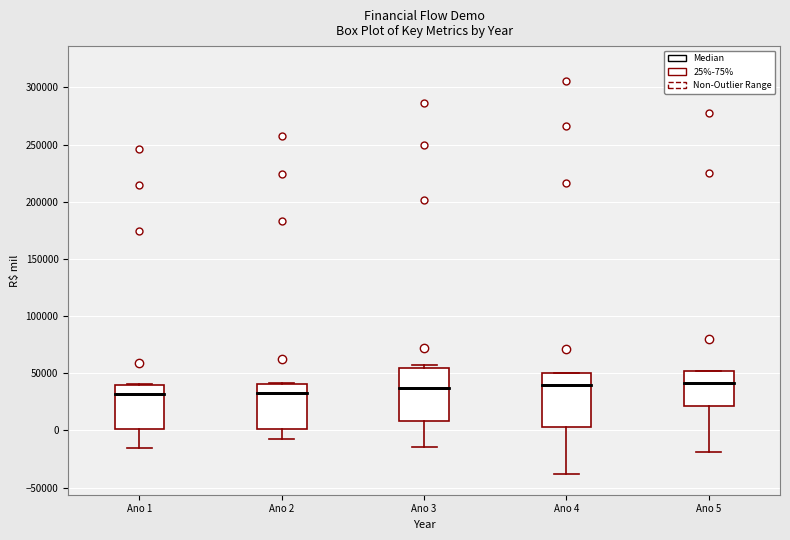

Where is the upper edge of the box for Ano 2 on the y-axis? The values are not printed on the chart, so give them approximately, as read against the axis.

40000